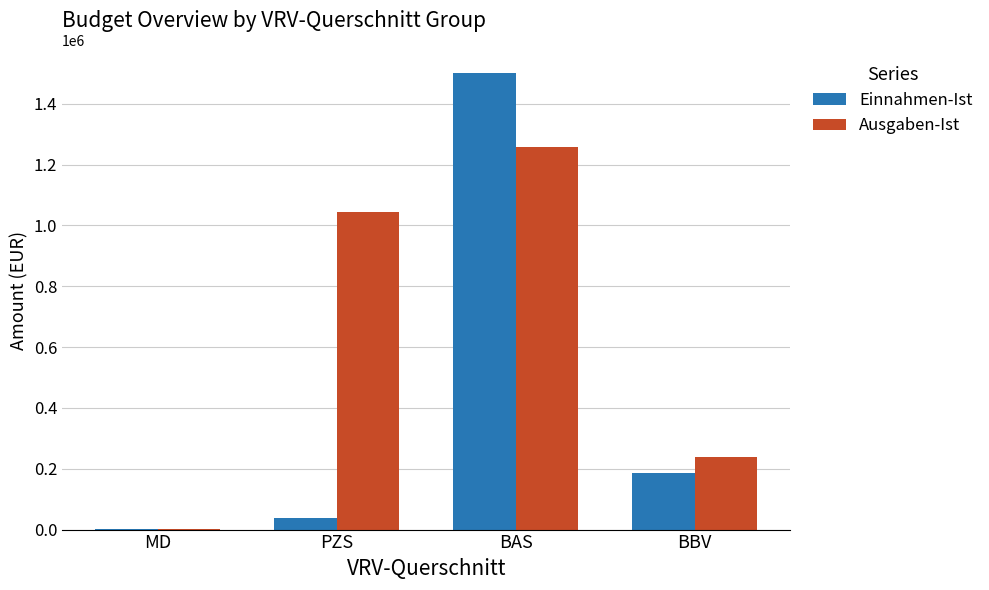

Which series changed the most between MD and BAS?

Einnahmen-Ist